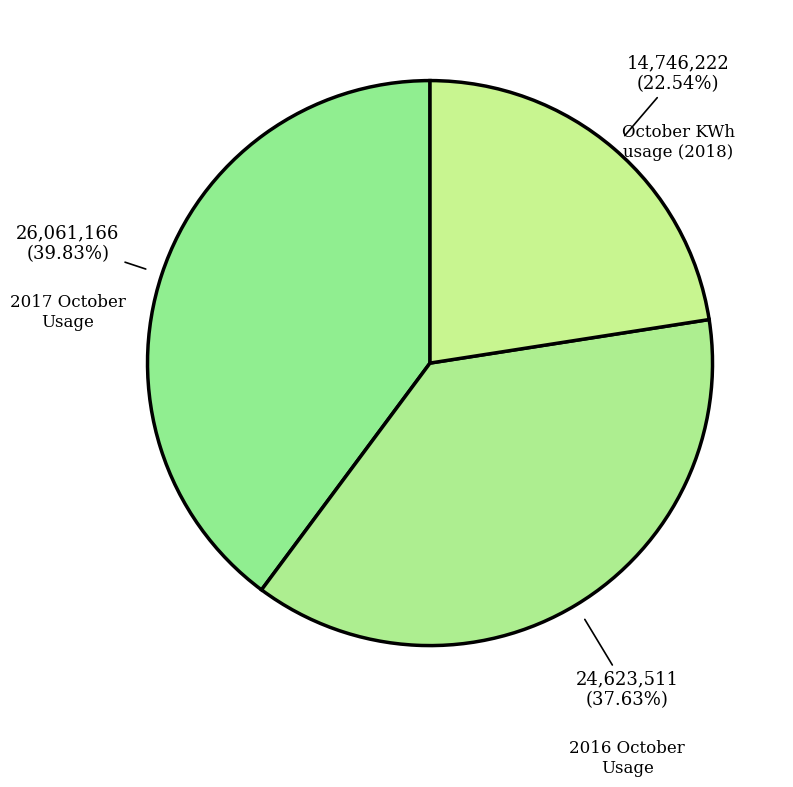

Combined, what portion of the pie is 2016 October Usage and 2017 October Usage?

77.5%